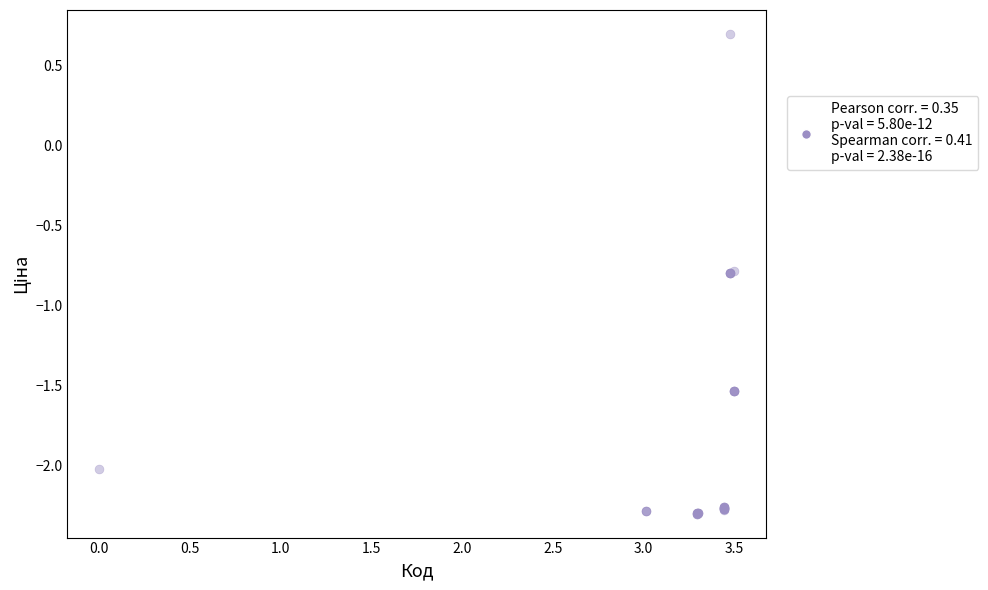

What Y value in the scatter plot is closest to 0?

0.7